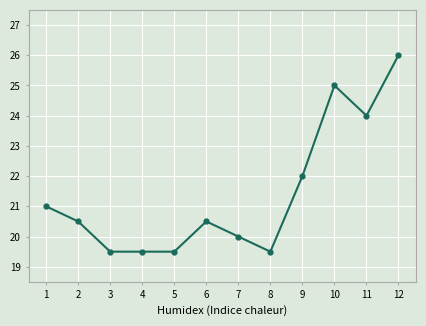

What is the maximum value shown in the chart?

26.0